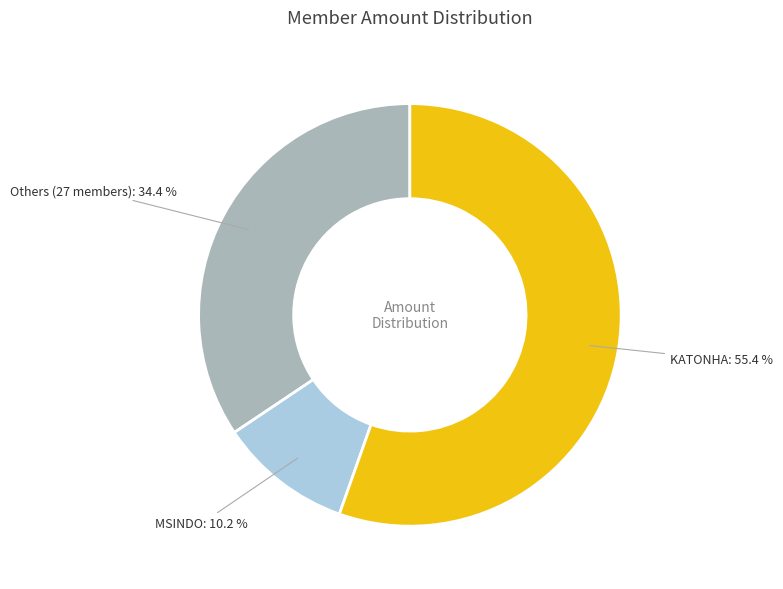

Which slice is the largest?

KATONHA